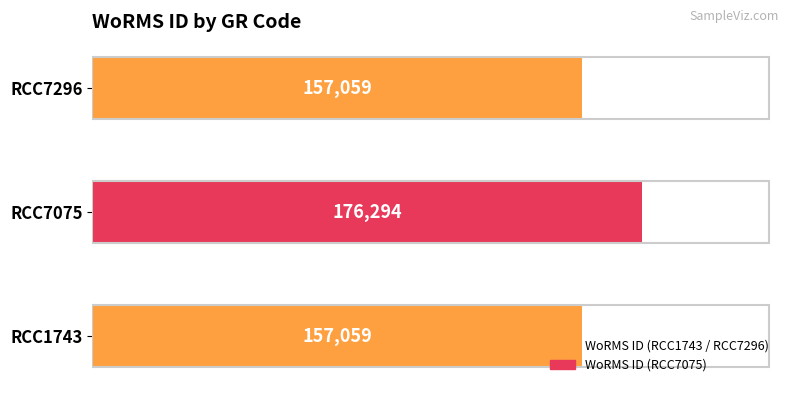

The value at RCC7296 is 157059. True or false?

True